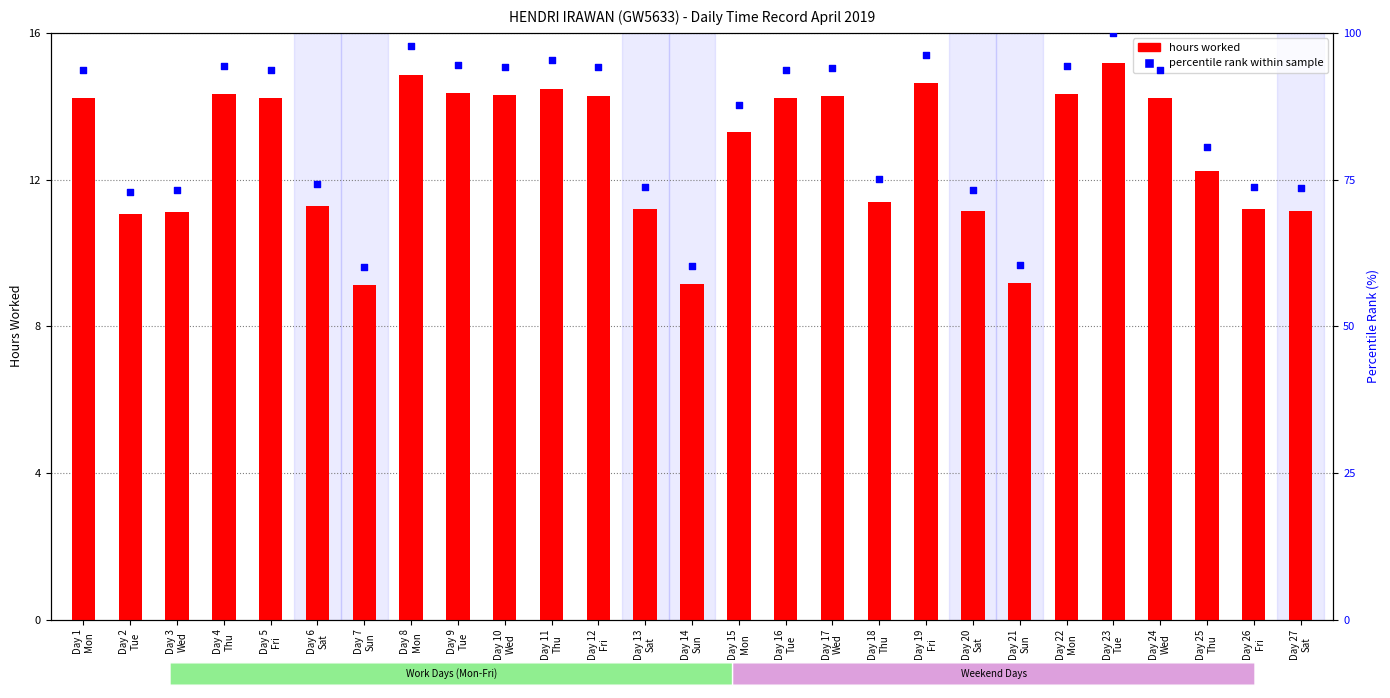

Is the value of percentile rank within sample at Day 27
Sat greater than the value of hours worked at Day 23
Tue?

Yes